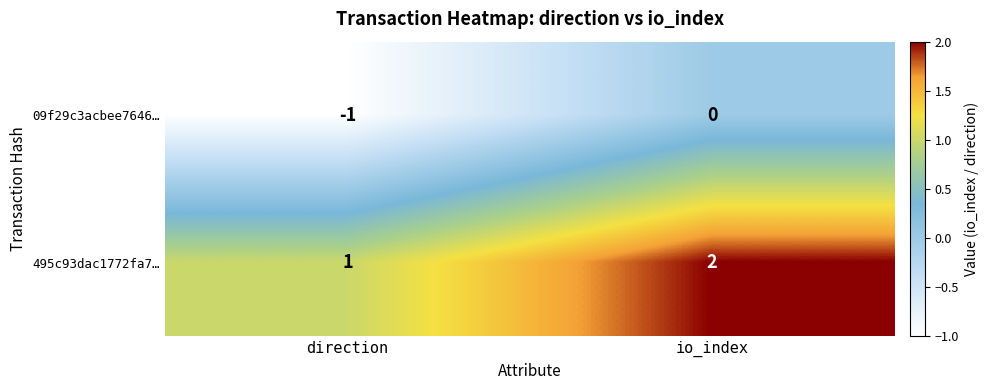

Which category has the highest value in the 495c93dac1772fa7… series?

io_index